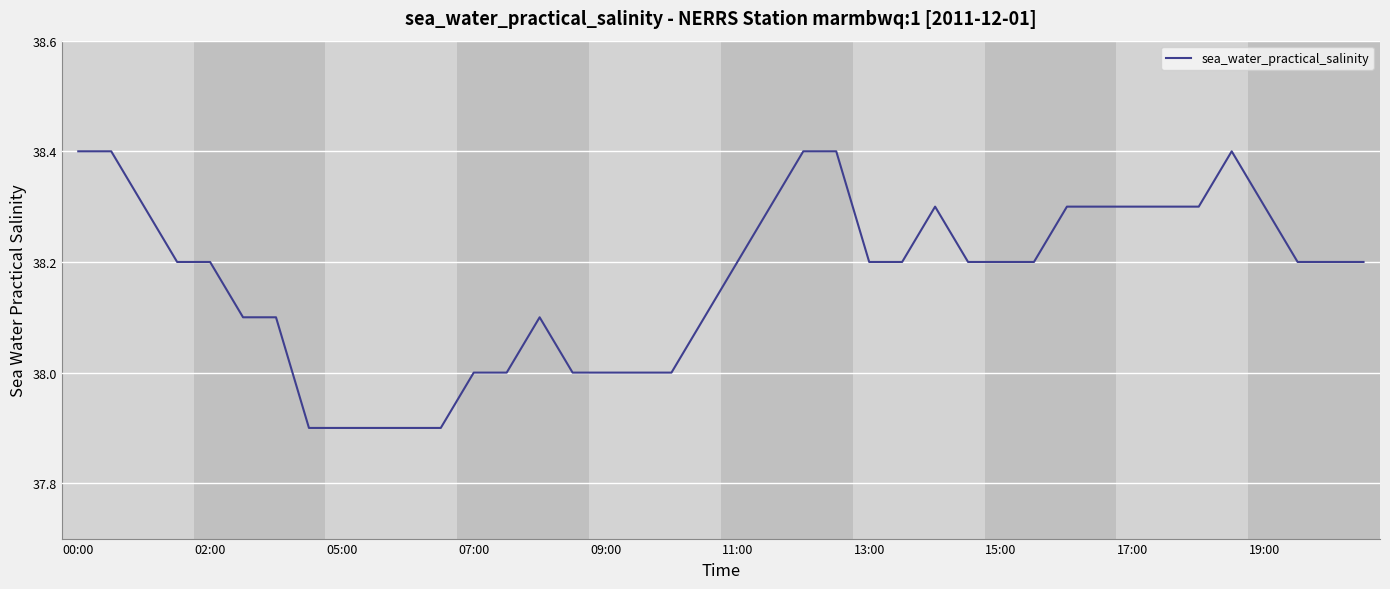

What is the maximum value shown in the chart?

38.4